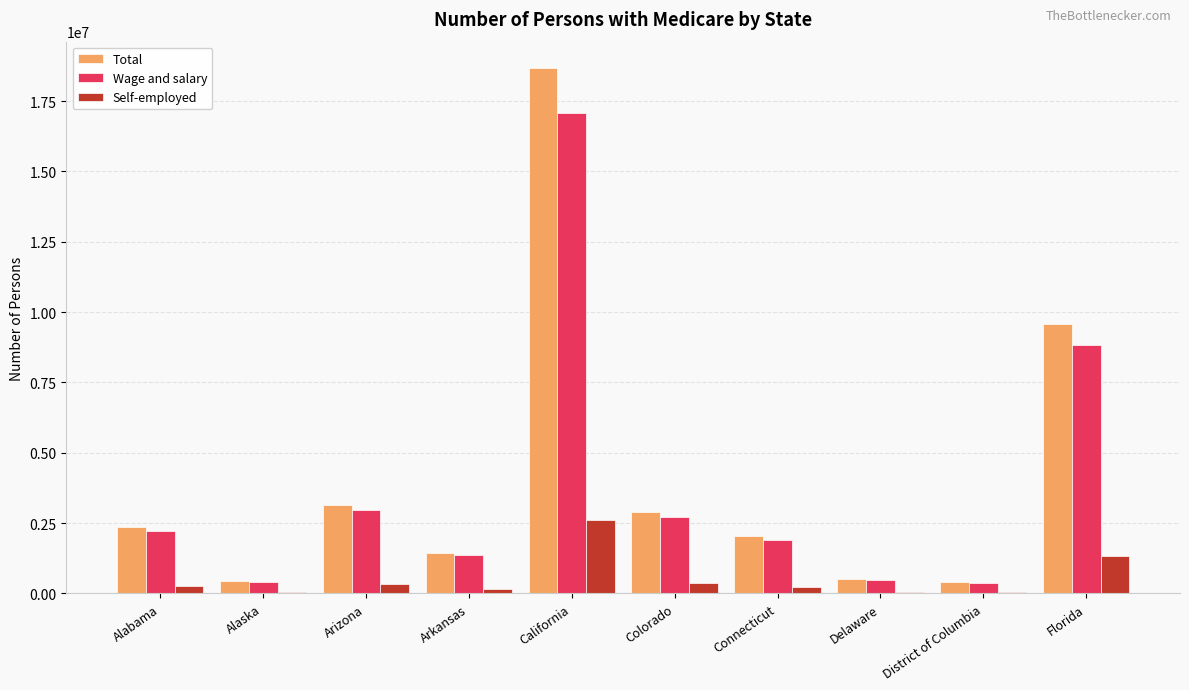

What is the sum of all Wage and salary values?

38323266